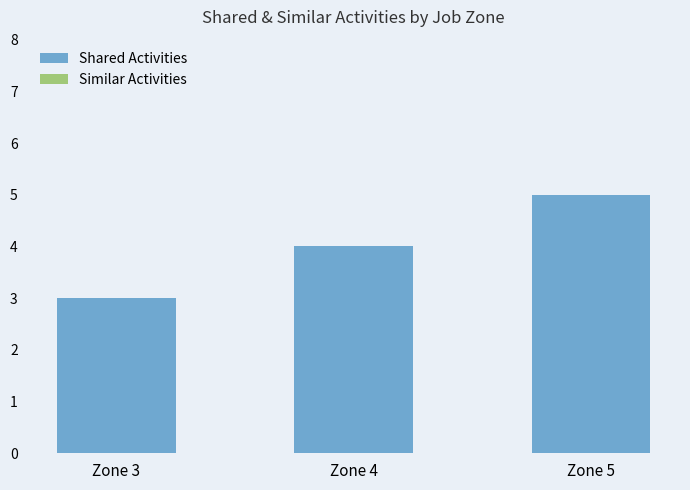

Rank the categories by value from lowest to highest.

Zone 3, Zone 4, Zone 5